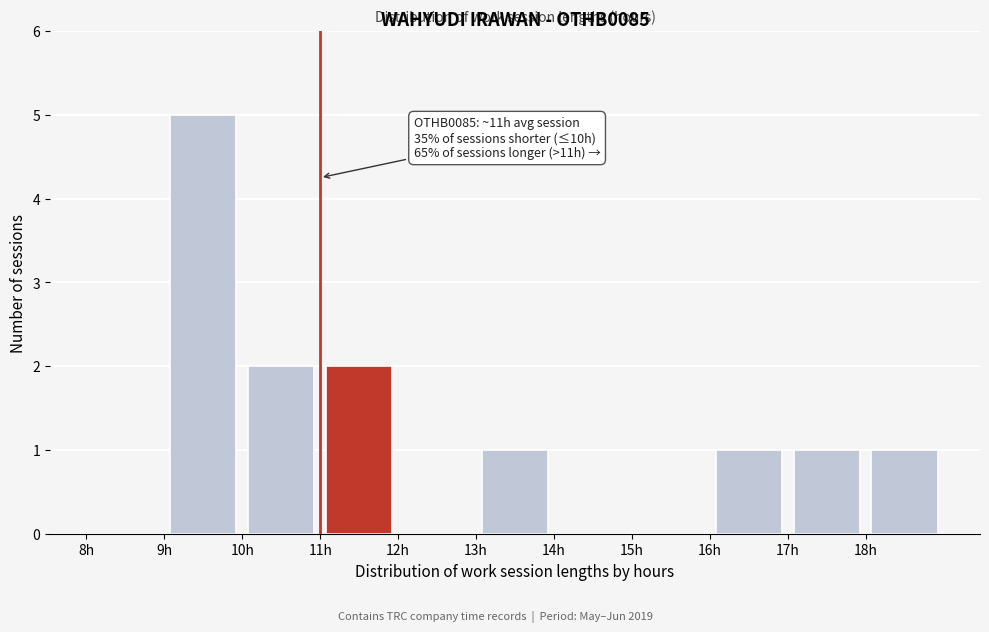

Over which range of the x-axis is the bar tallest?

9 to 10